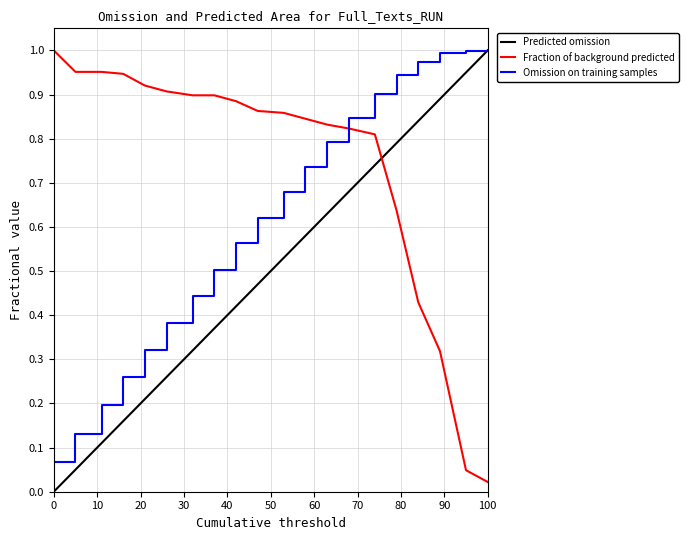

Which series ends up on top after the final intersection of Fraction of background predicted and Omission on training samples?

Omission on training samples